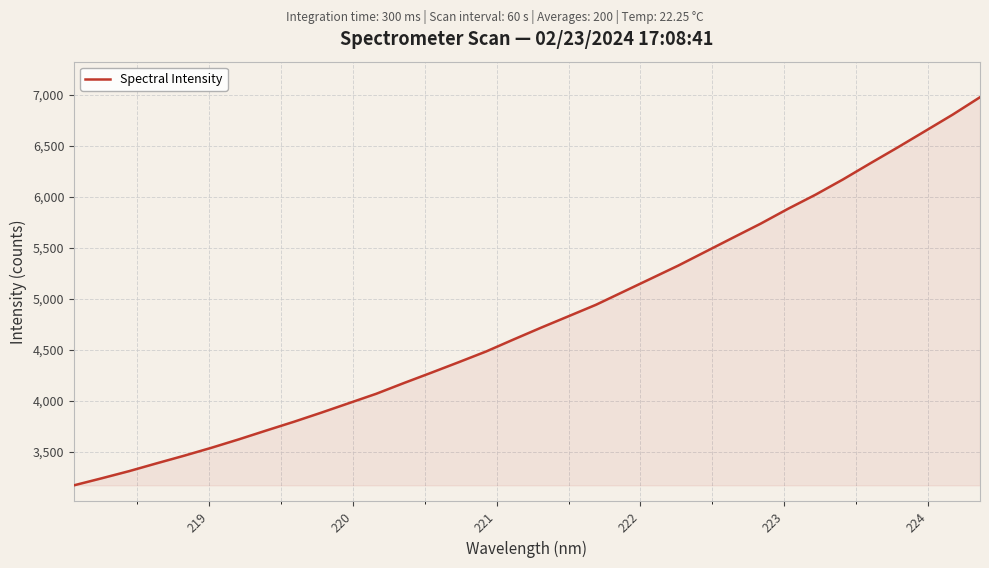

What is the smallest value displayed?

3169.2